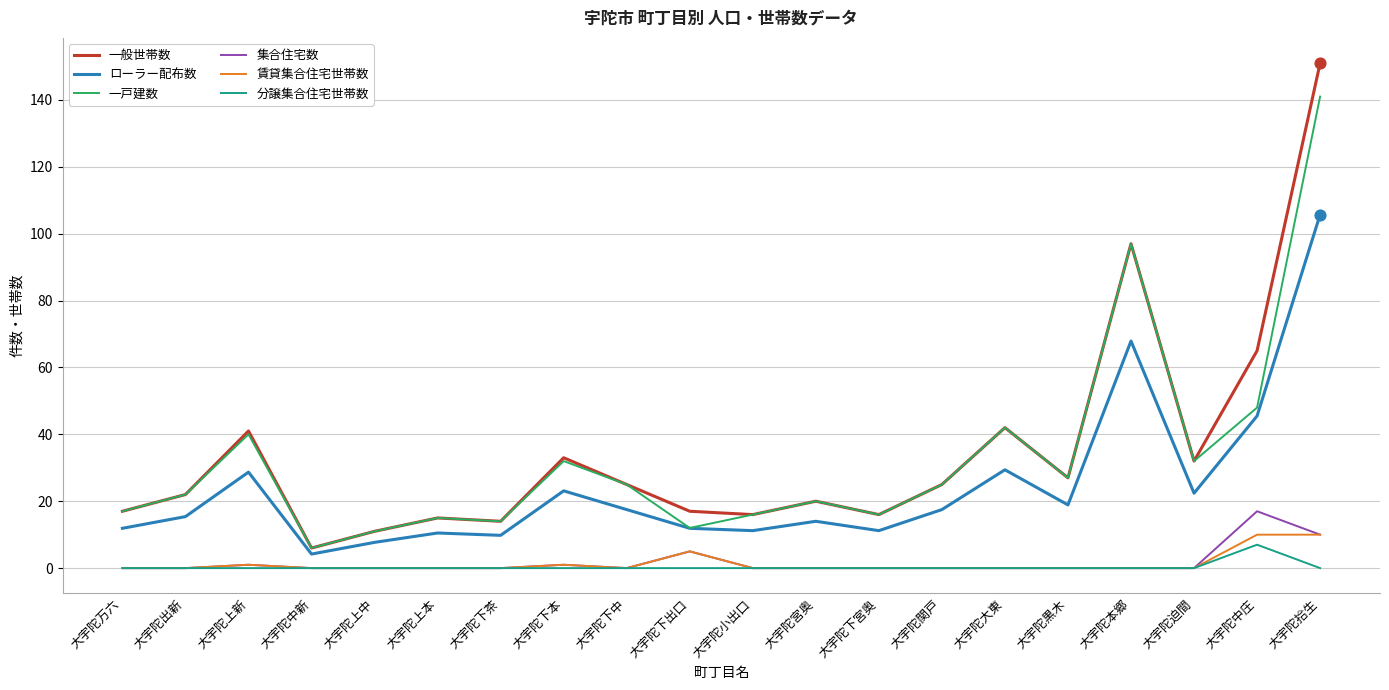

What is the difference between the highest and lowest values at 大宇陀本郷?

97.0